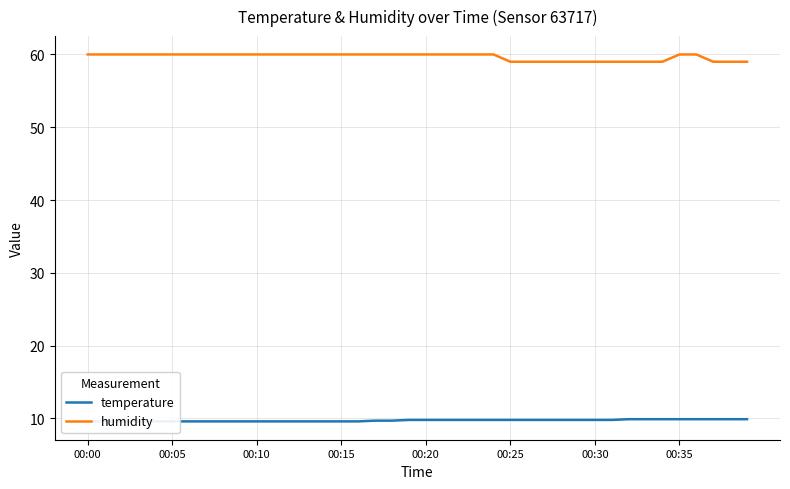

True or false: temperature has more than 1 interior local peaks.

False